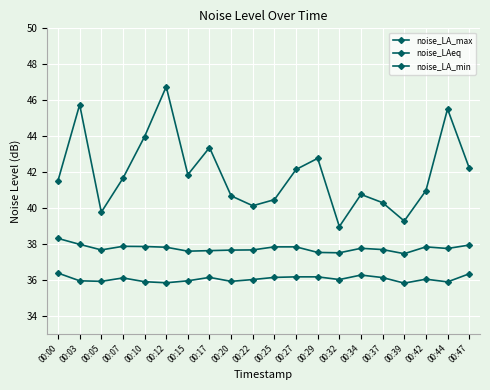

Count the number of data series in this chart.

3